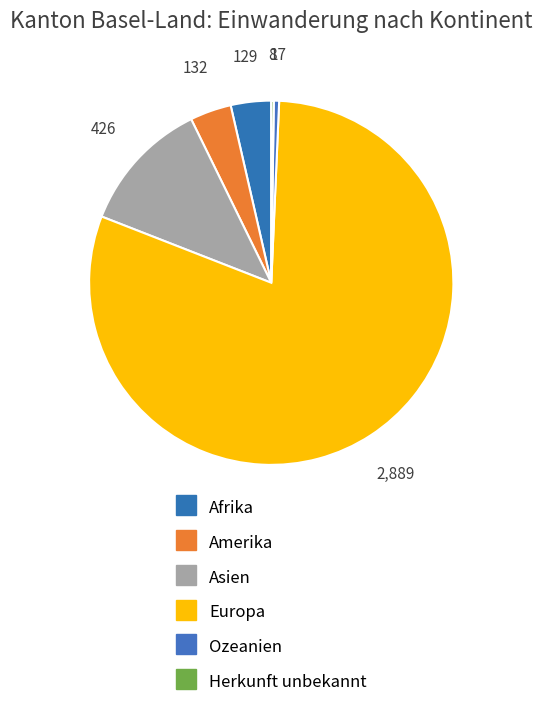

Count the number of slices in the pie.

6